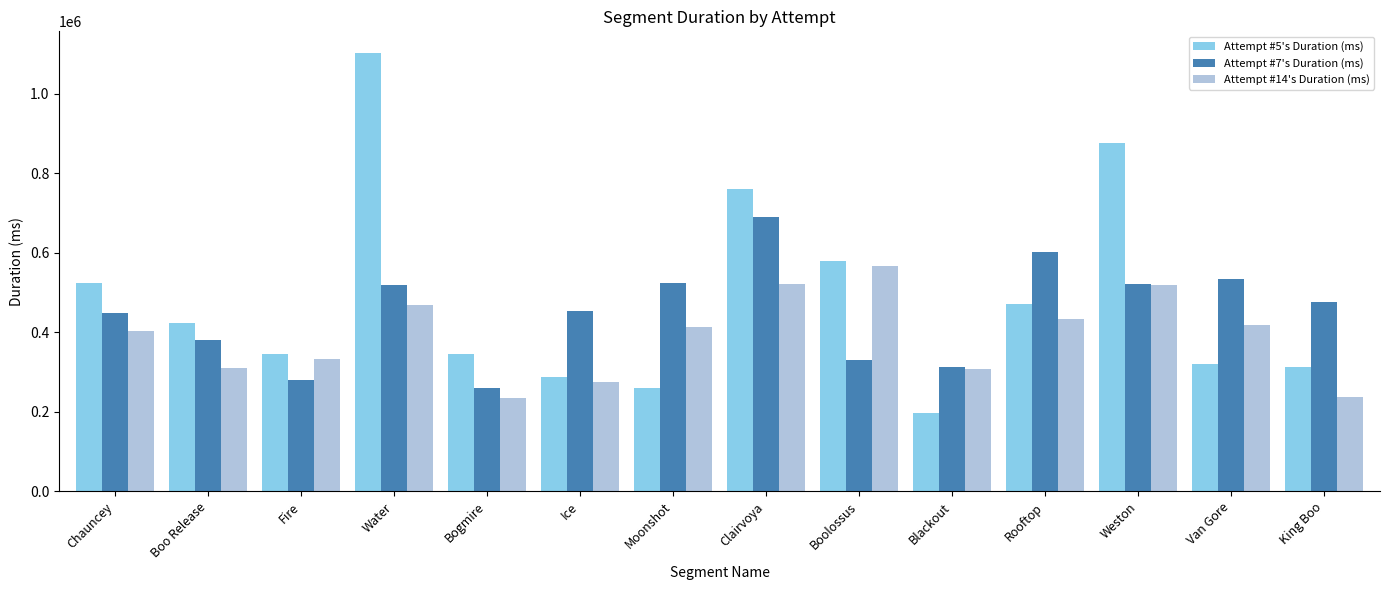

Is the value of Attempt #14's Duration (ms) at Van Gore greater than the value of Attempt #7's Duration (ms) at Weston?

No